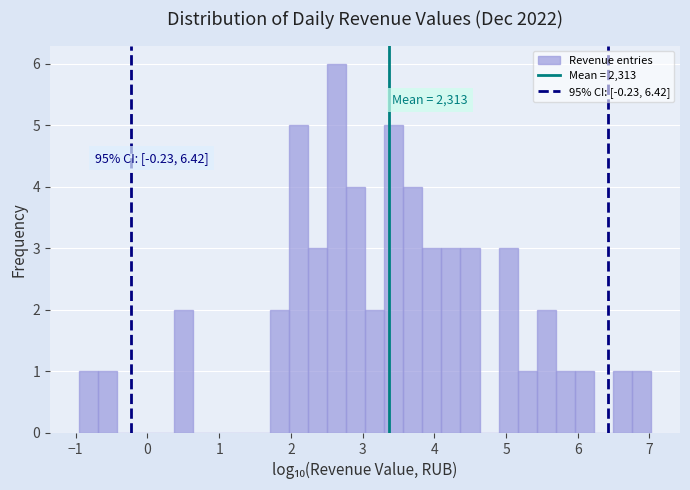

Around what value on the x-axis is the tallest bar? Give the approximate position of its centre, as read against the axis.

2.6